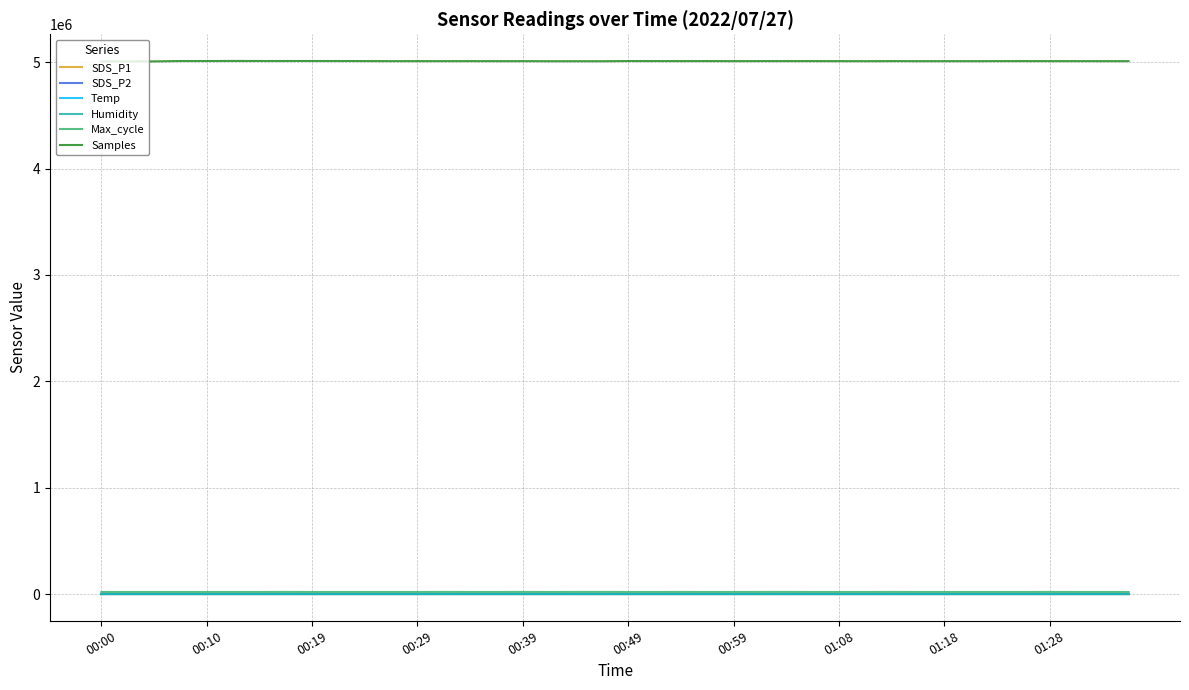

How many lines are shown in the chart?

6